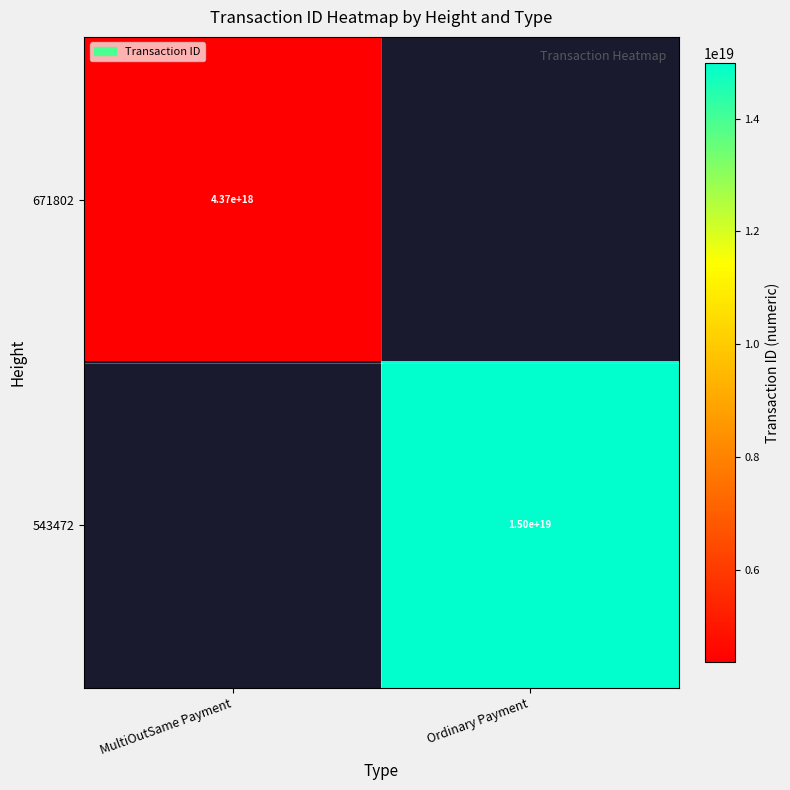

The 671802 series shows 7305504553226898432 at MultiOutSame Payment. True or false?

False